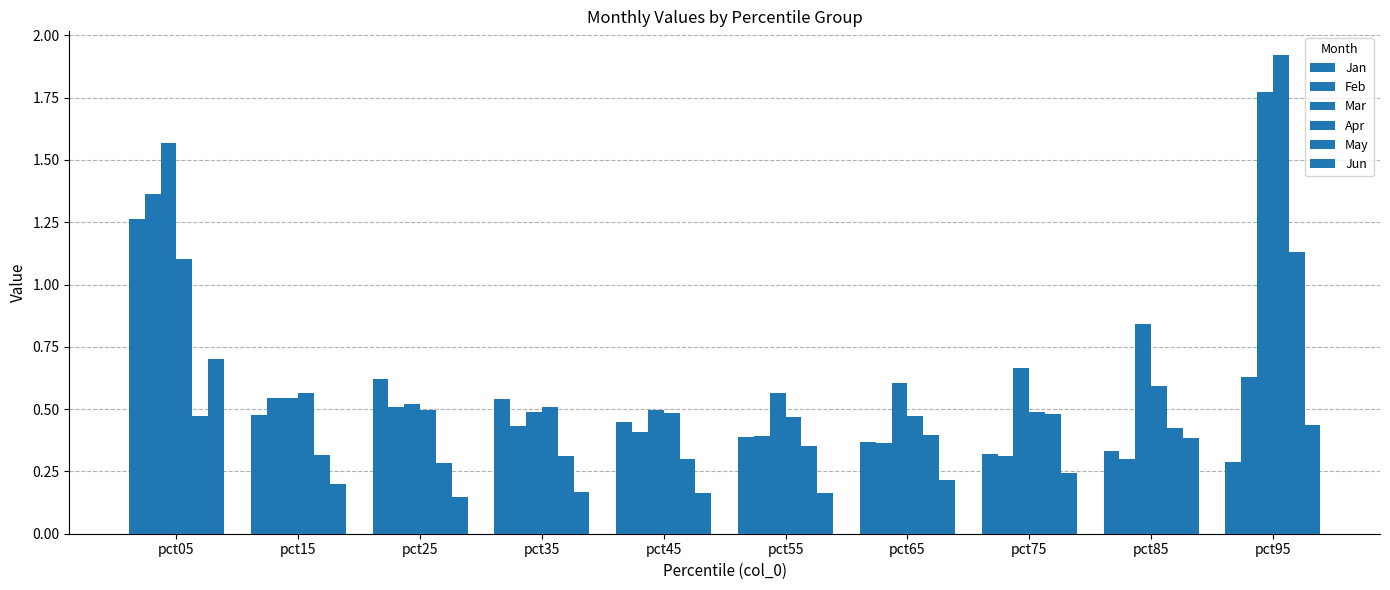

Are the bars grouped side by side (vs. stacked)?

Yes